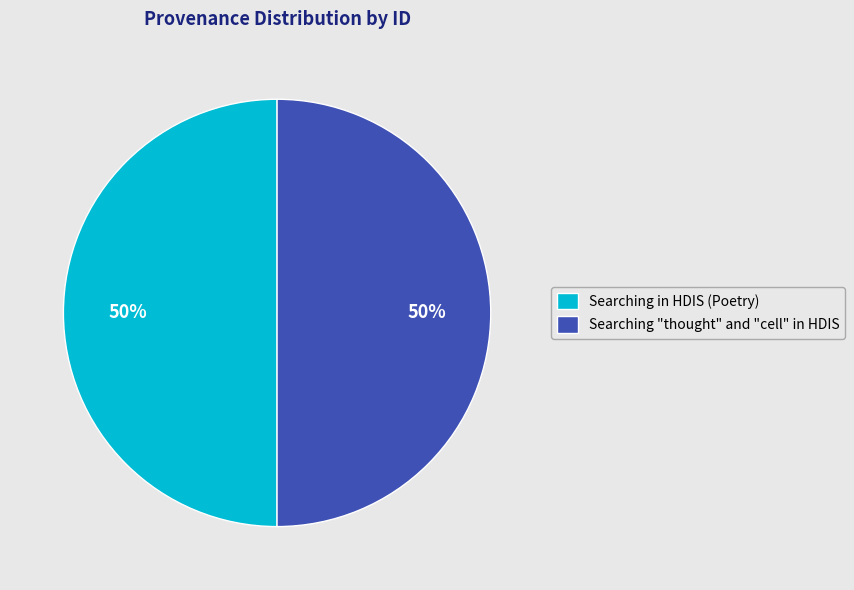

What percentage is the Searching "thought" and "cell" in HDIS slice, to the nearest percent?

50%